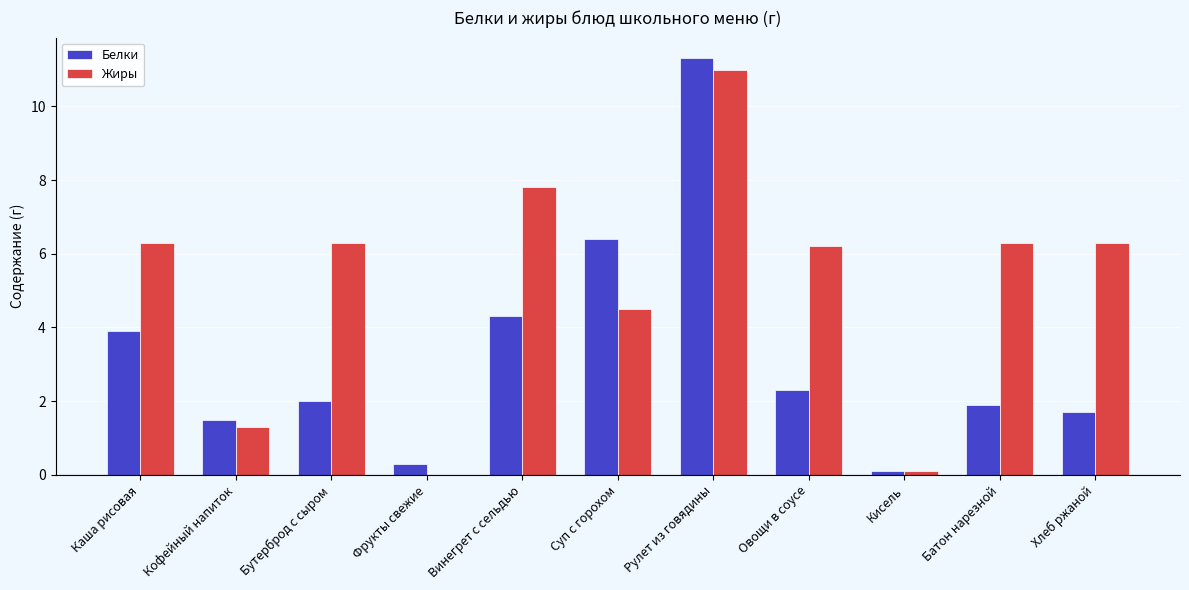

What is the spread (max minus min) of values at Батон нарезной?

4.4